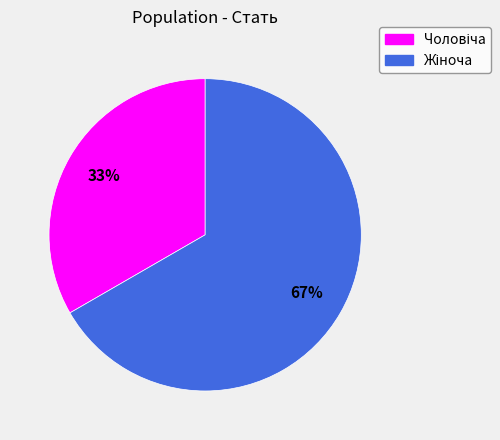

Is there any slice that represents more than half of the pie?

Yes